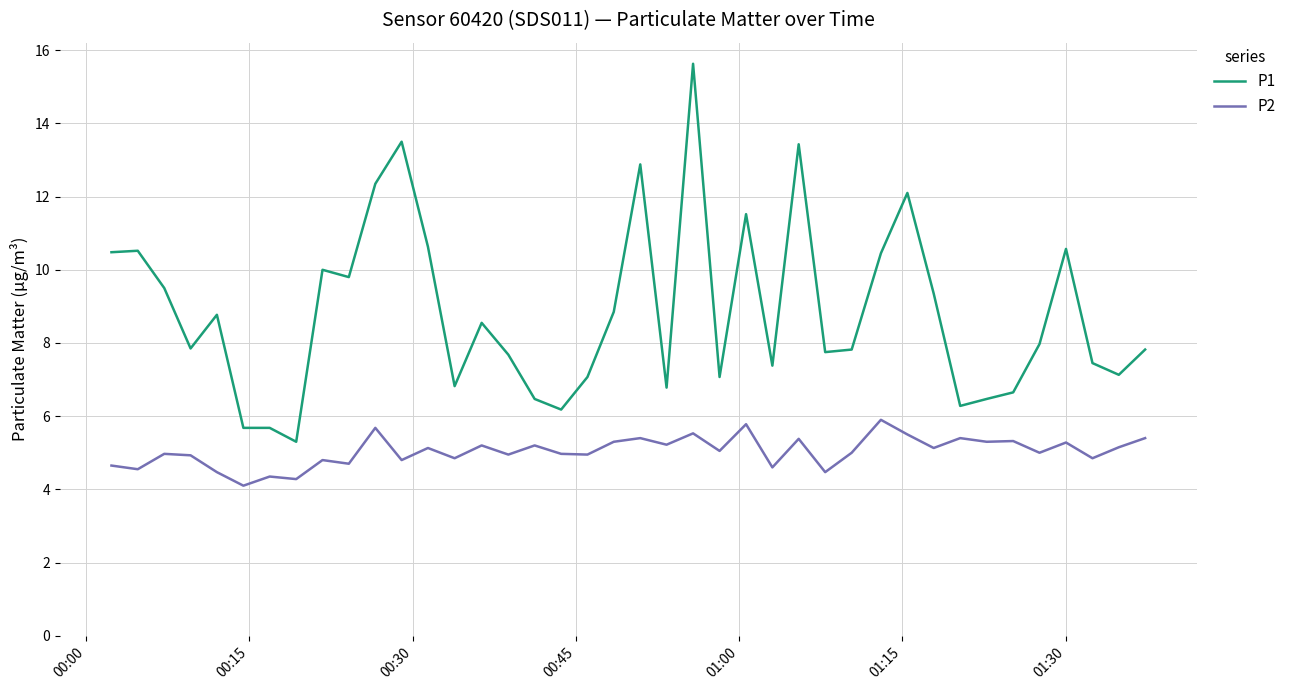

Which series has the largest range (max minus min)?

P1